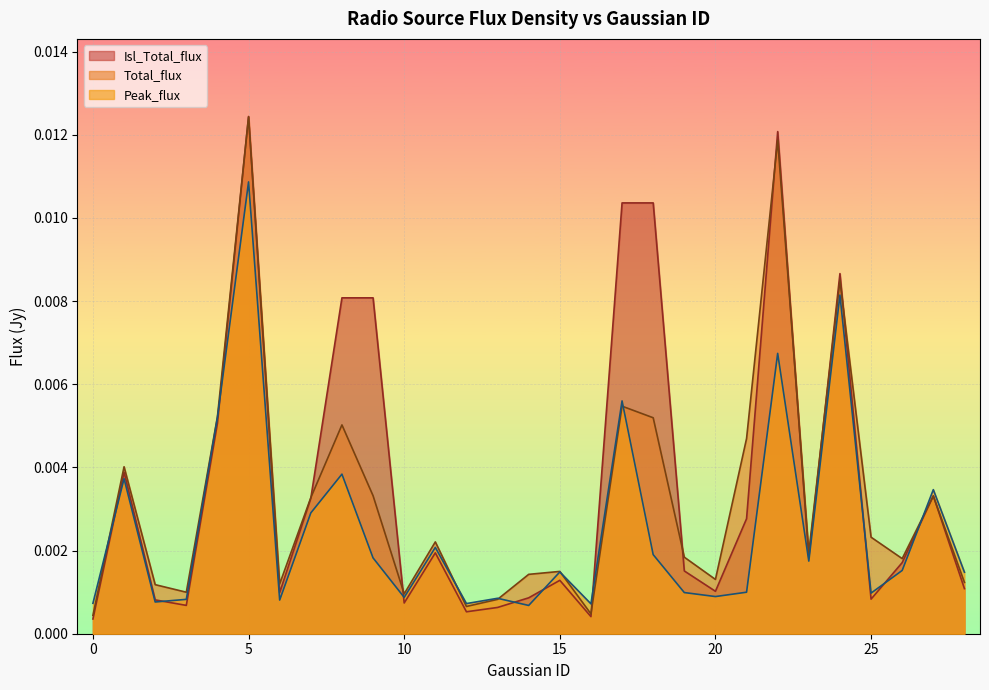

Between 10 and 24, which is larger?

24